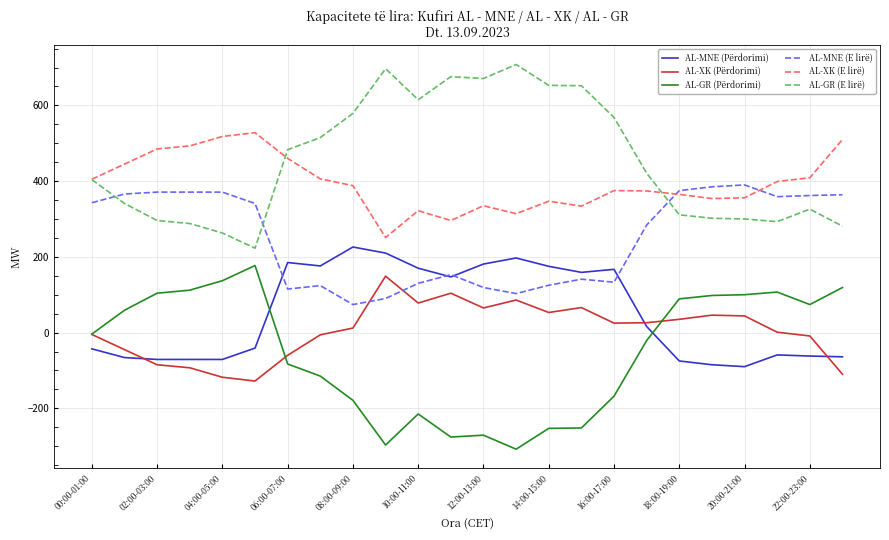

True or false: AL-GR (Përdorimi) and AL-XK (E lirë) intersect in this chart.

False